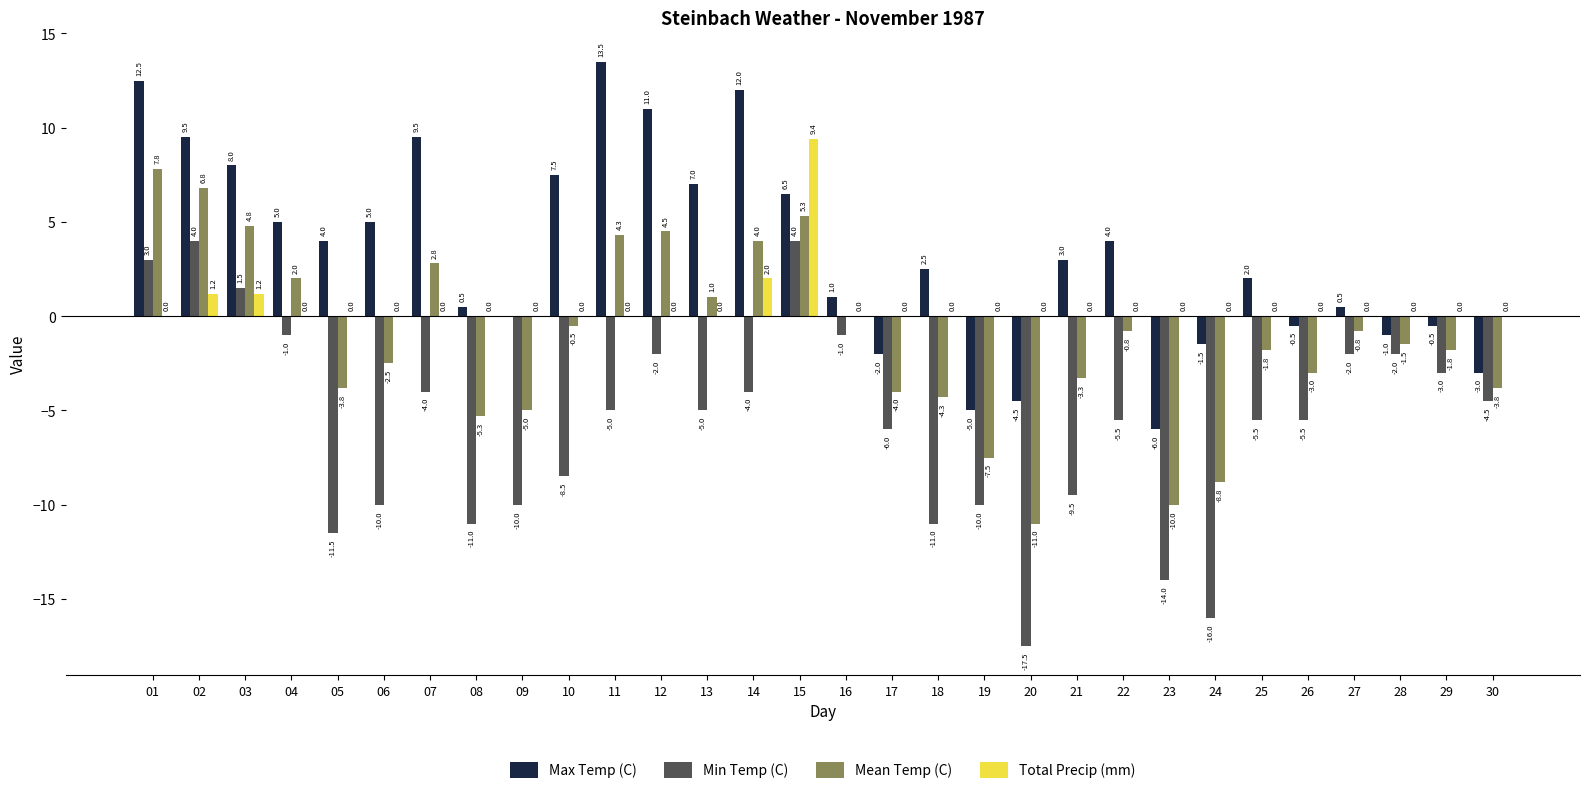

What is the sum of all Mean Temp (C) values?

-36.2